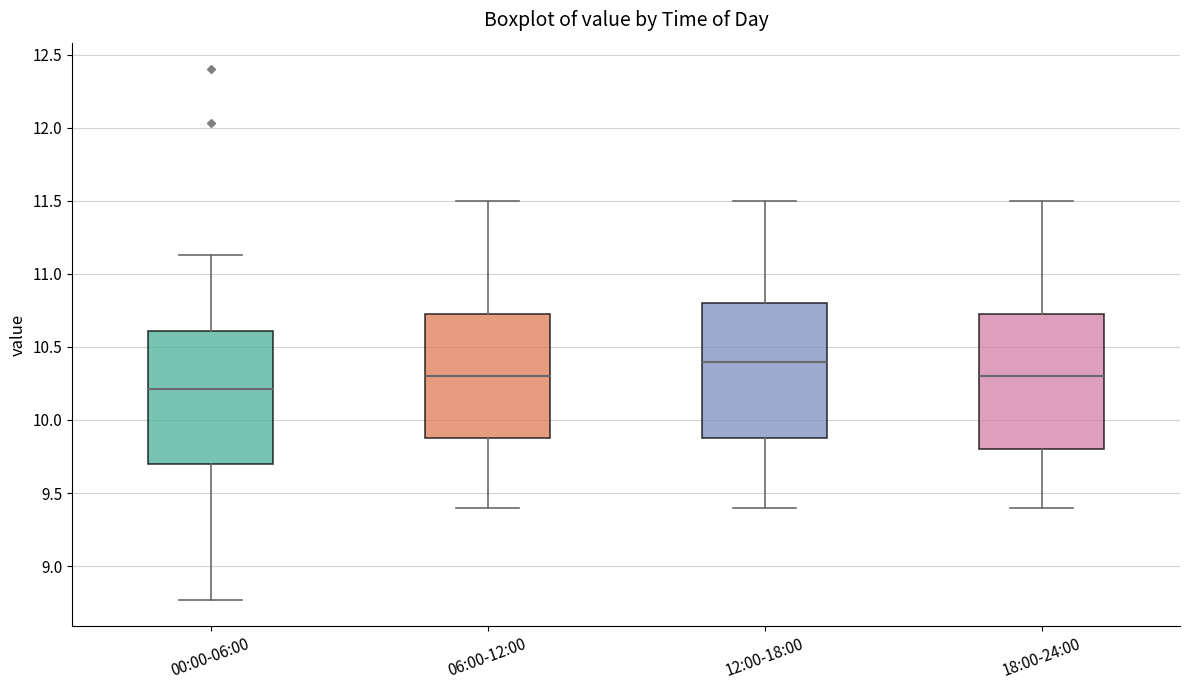

Reading left to right, transcribe this box plot: for each box, give where its median line is, the range the box spans, and where its two whiskers end, as read against the y-axis. The values are not printed on the chart, so give them approximately, as read against the axis.

00:00-06:00: median 10.20, box 9.70 to 10.60, whiskers 8.75 to 11.15
06:00-12:00: median 10.30, box 9.90 to 10.75, whiskers 9.40 to 11.50
12:00-18:00: median 10.40, box 9.90 to 10.80, whiskers 9.40 to 11.50
18:00-24:00: median 10.30, box 9.80 to 10.75, whiskers 9.40 to 11.50